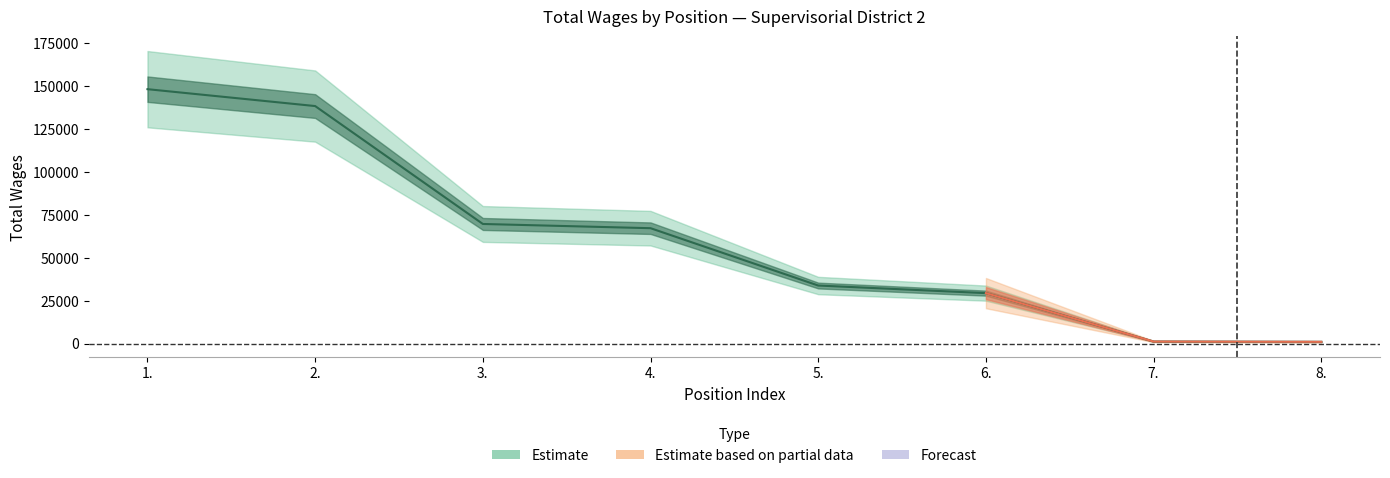

Which label corresponds to the smallest value in the chart?

8.